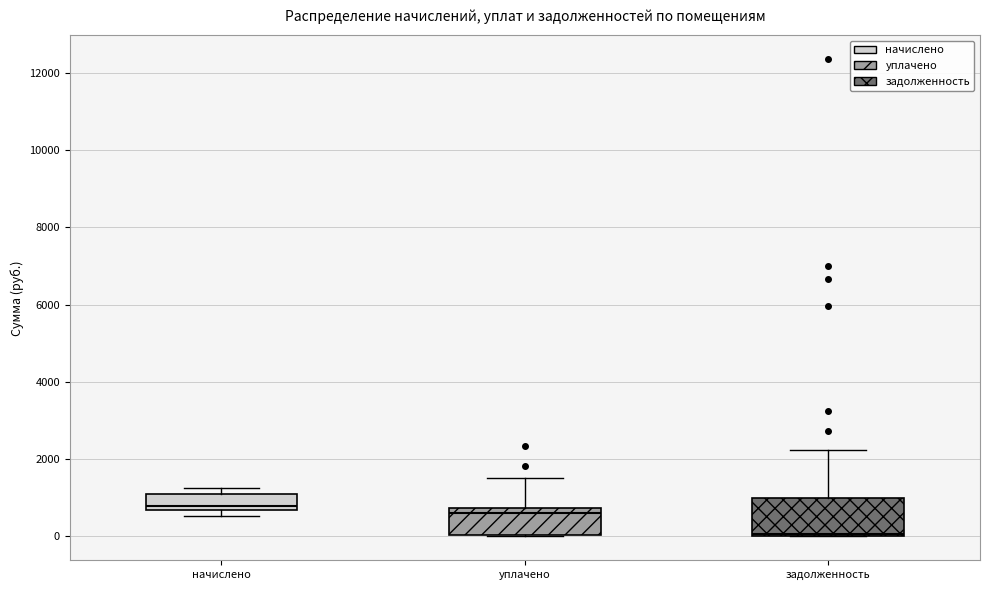

Which box's median line is the lowest?

задолженность